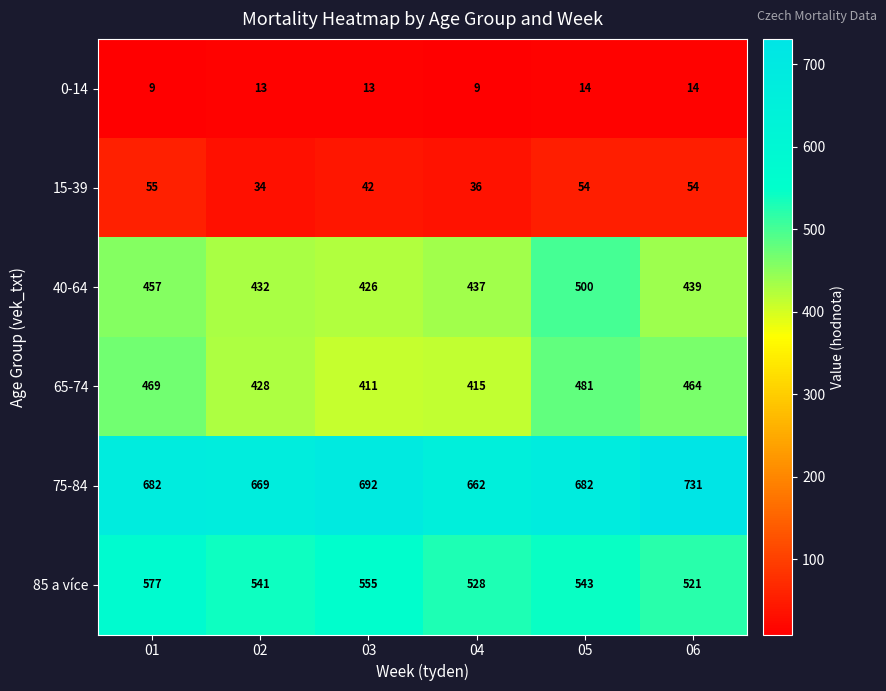

What is the sum of the 15-39 values at 06 and 05?

108